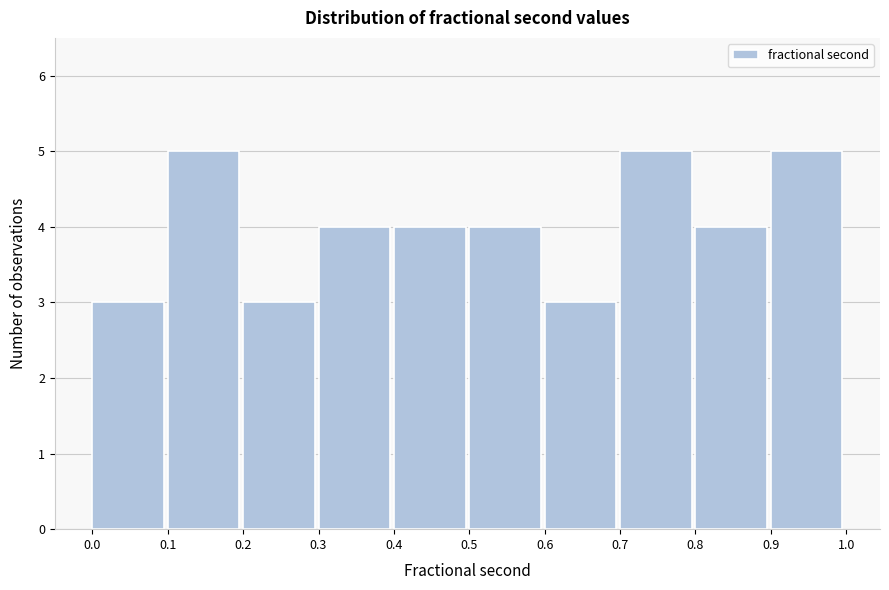

Reading left to right, list every bar in this chart as the range it spans on the x-axis followed by its height. The values are not printed on the chart, so give them approximately, as read against the axis.

0.0 to 0.1: 3
0.1 to 0.2: 5
0.2 to 0.3: 3
0.3 to 0.4: 4
0.4 to 0.5: 4
0.5 to 0.6: 4
0.6 to 0.7: 3
0.7 to 0.8: 5
0.8 to 0.9: 4
0.9 to 1.0: 5